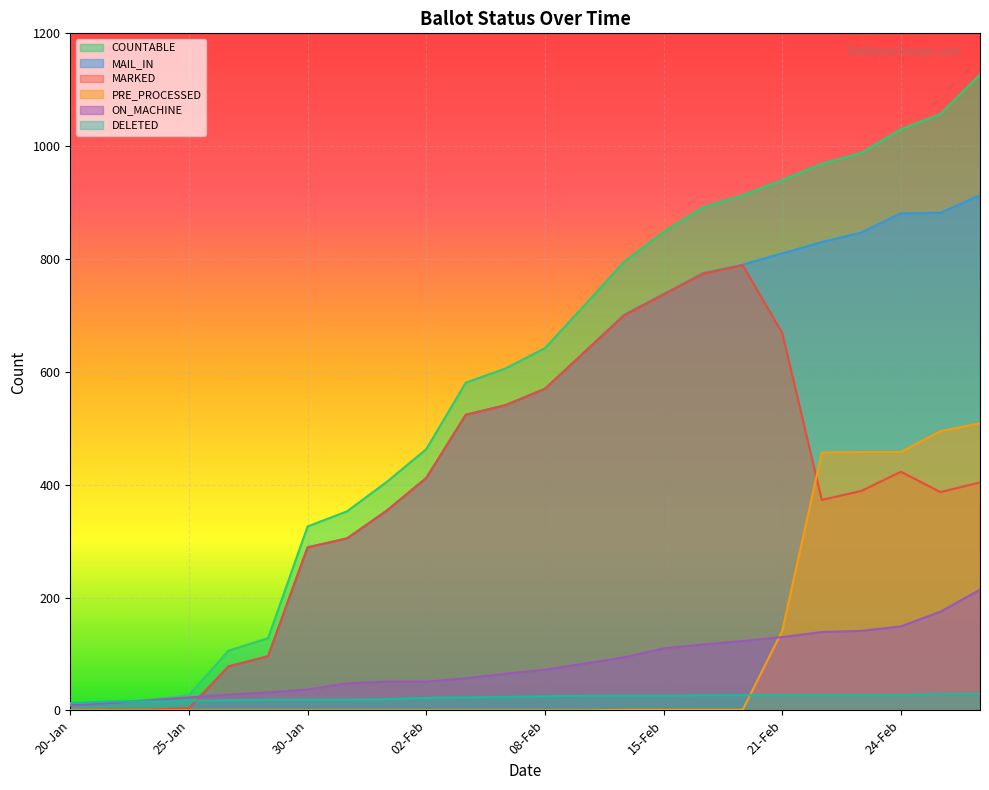

What position from the left is 08-Feb?

13